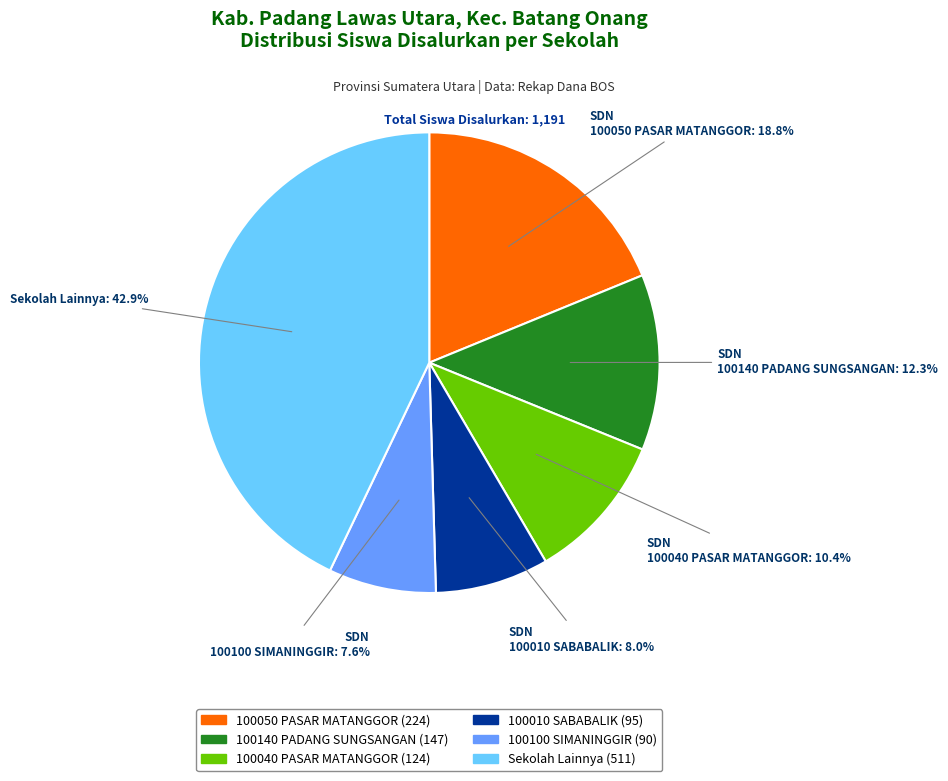

Does any single category account for the majority?

No